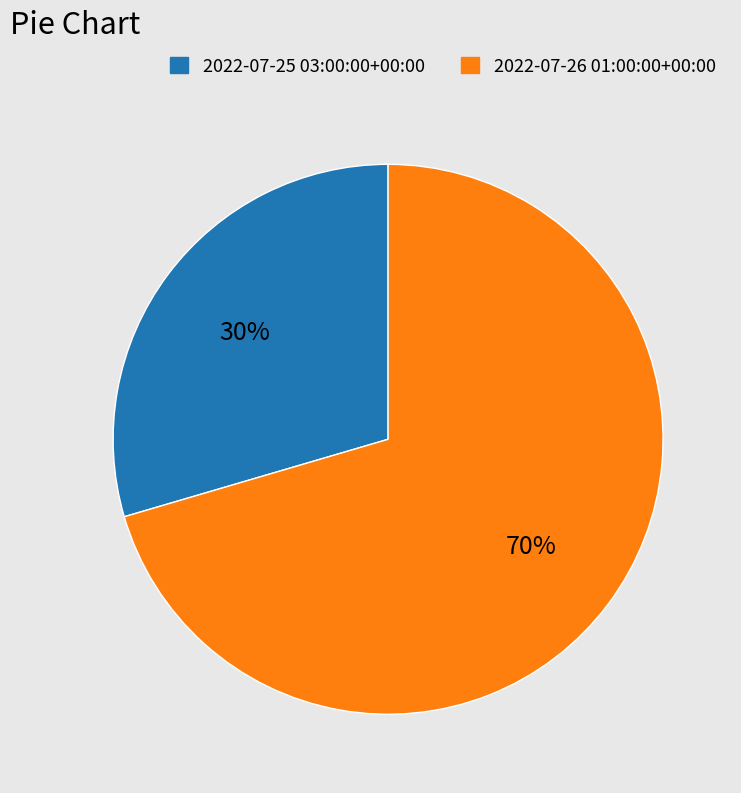

To the nearest percent, what is the average slice percentage?

50%